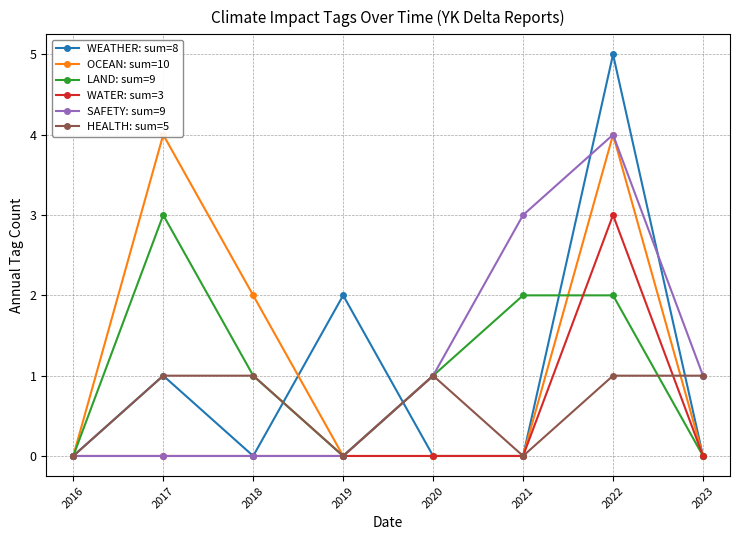

What is the approximate value of SAFETY: sum=9 at 2021?

3